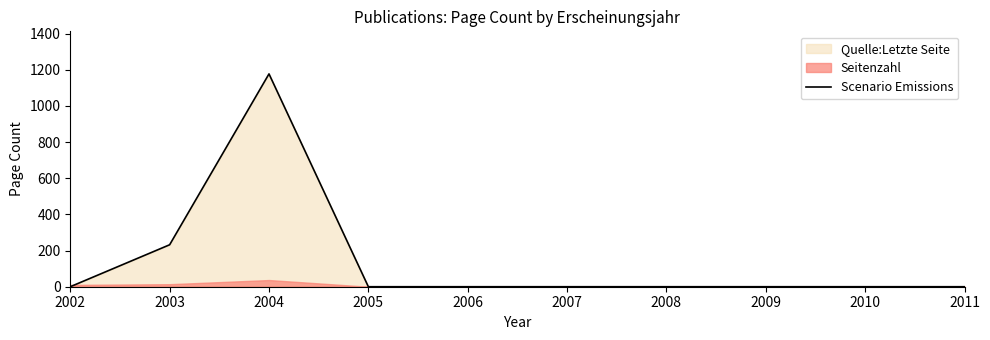

At which label is Scenario Emissions closest to 588?

2003